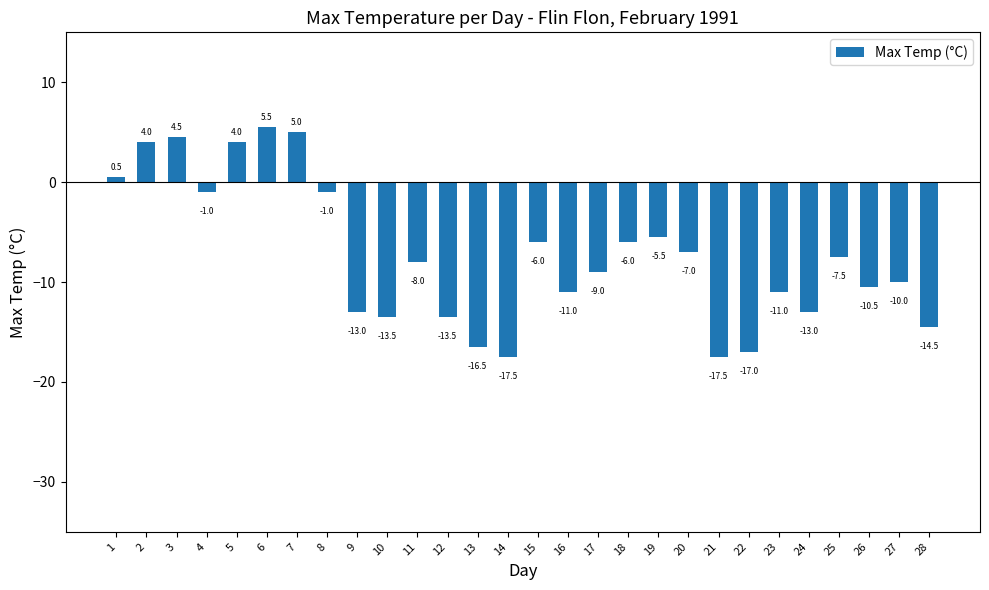

What is the value of the 21st bar from the left?

-17.5